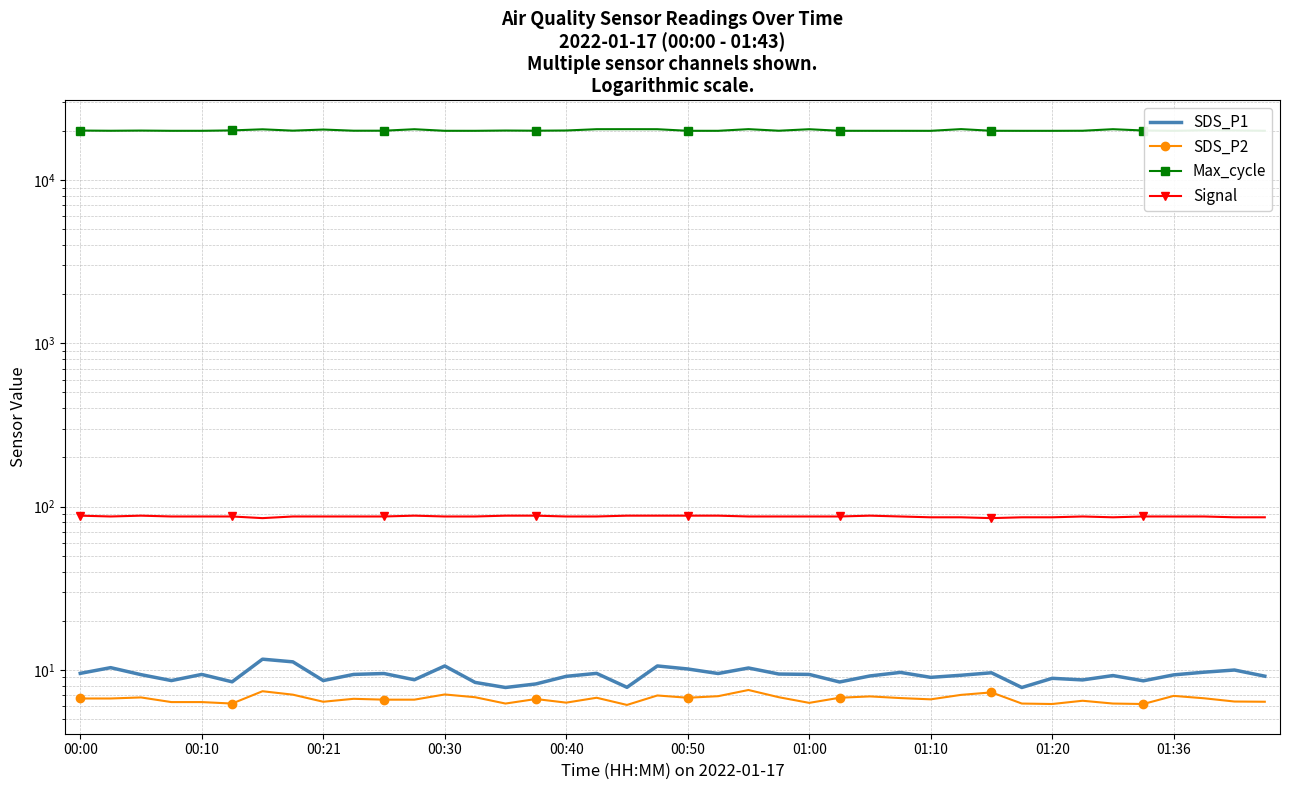

What is the difference between the SDS_P2 values at 38 and 29?

0.6